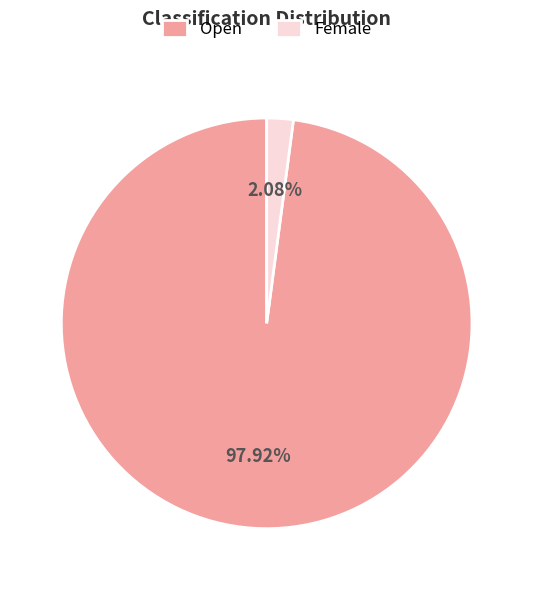

Is it true that Open is 88% of the pie?

False